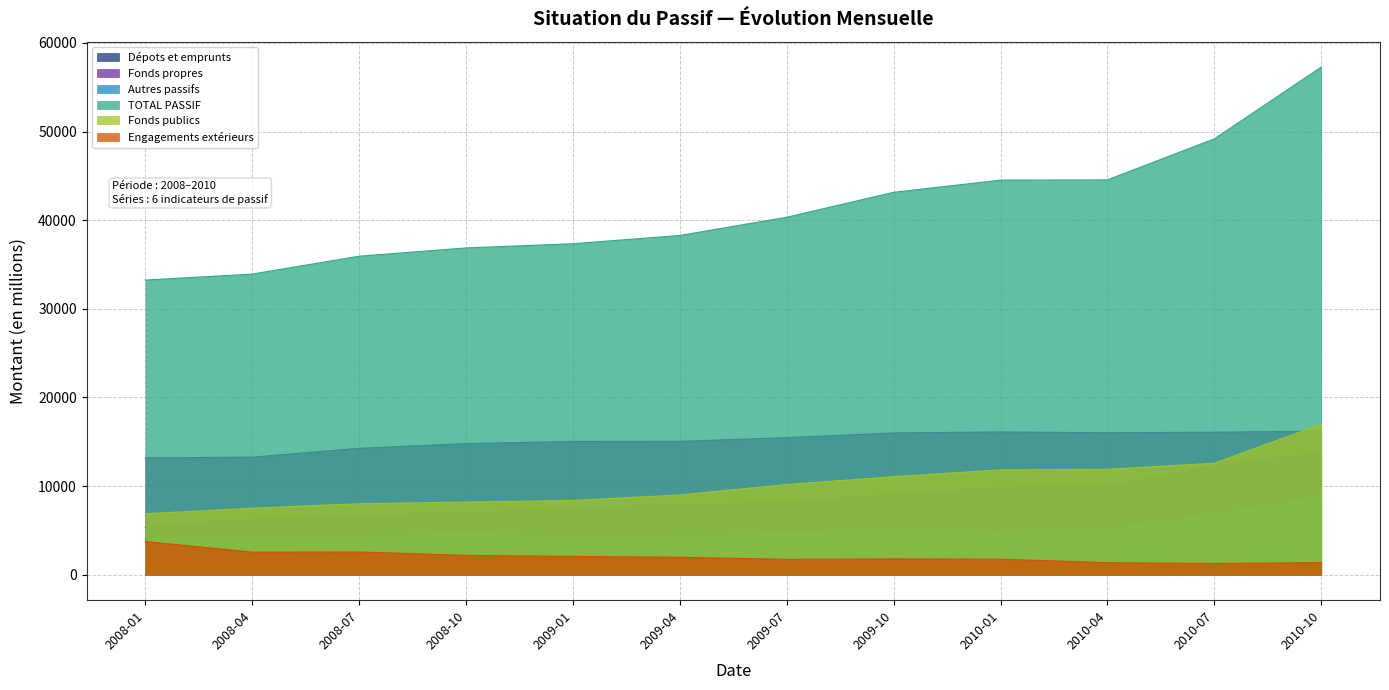

What position from the right is 2008-07?

10